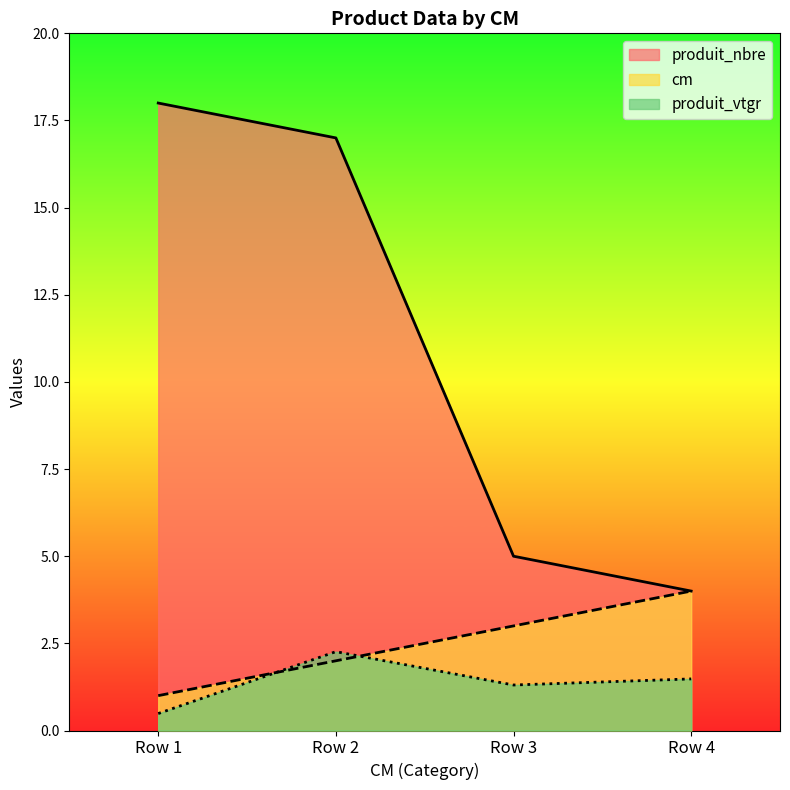

At which category does produit_vtgr reach its first local valley?

Row 3